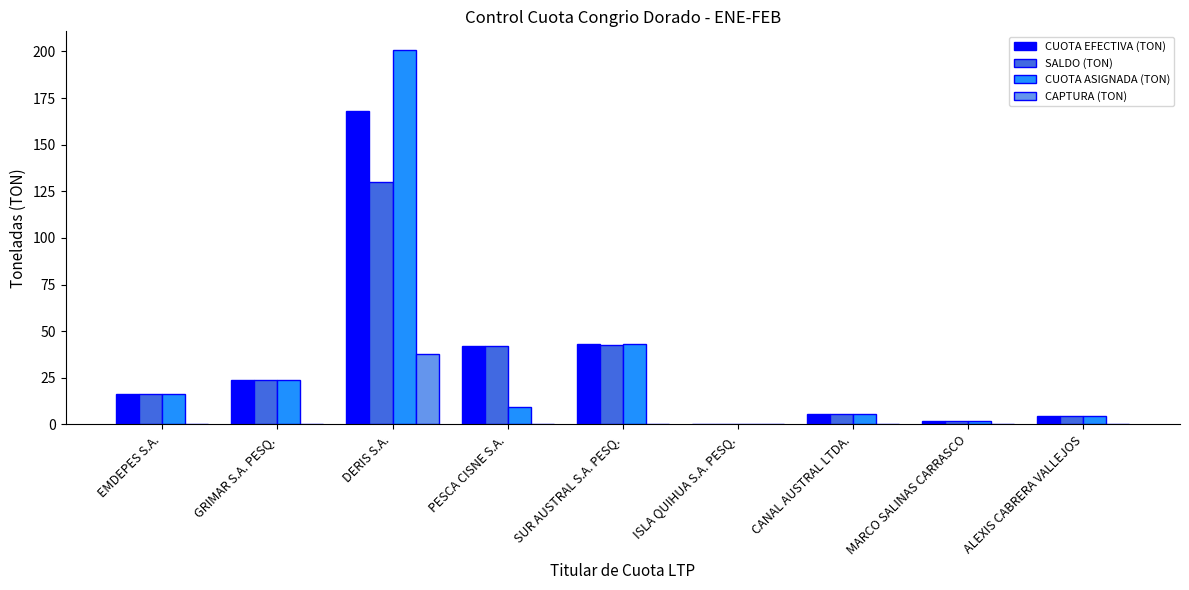

What is the approximate value of CUOTA EFECTIVA (TON) at CANAL AUSTRAL LTDA.?

5.7